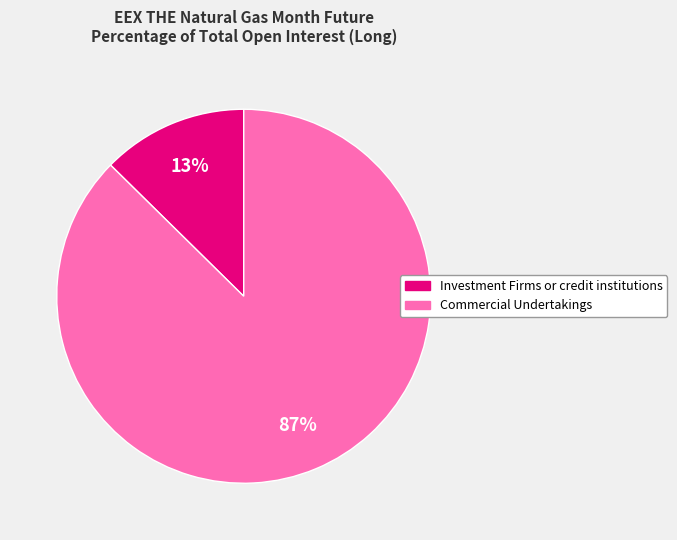

Is it true that Investment Firms or credit institutions is 1% of the pie?

False